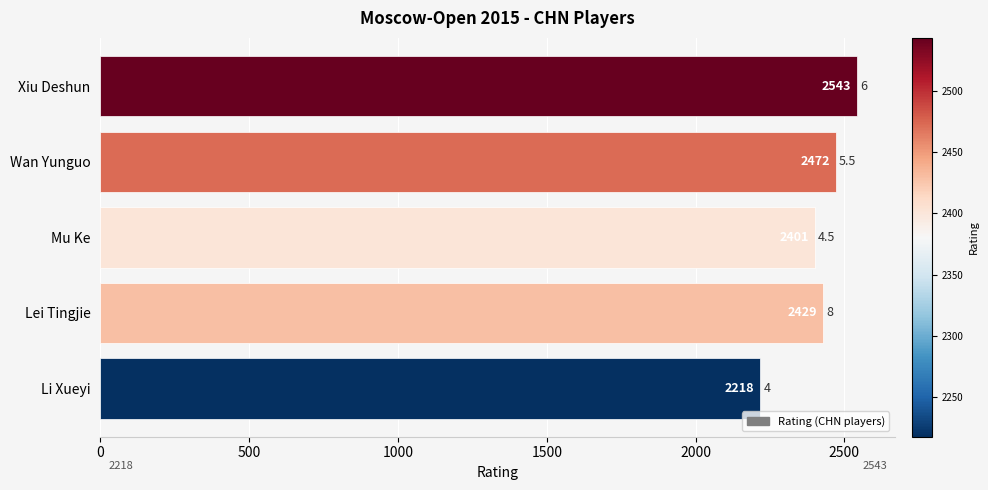

What is the change in value from Wan Yunguo to Mu Ke?

-71